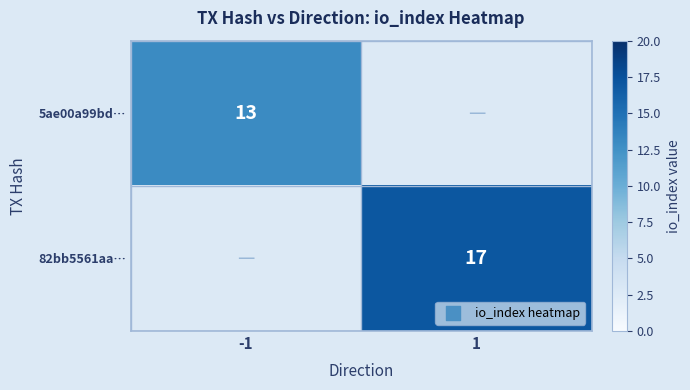

The 82bb5561aa… series shows 8.7 at 1. True or false?

False